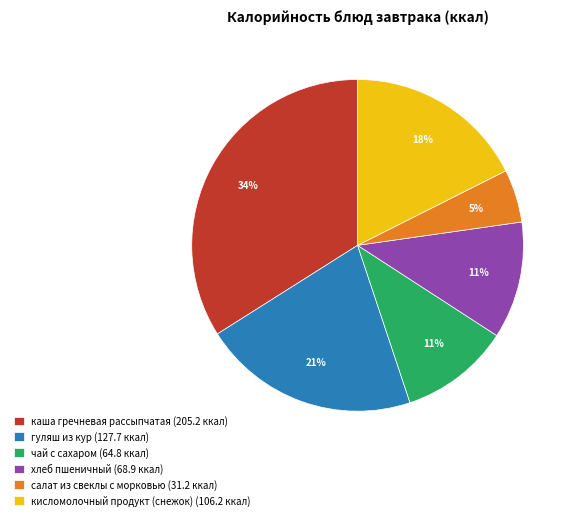

To the nearest percent, what is the difference between the largest and smallest slice percentages?

29%